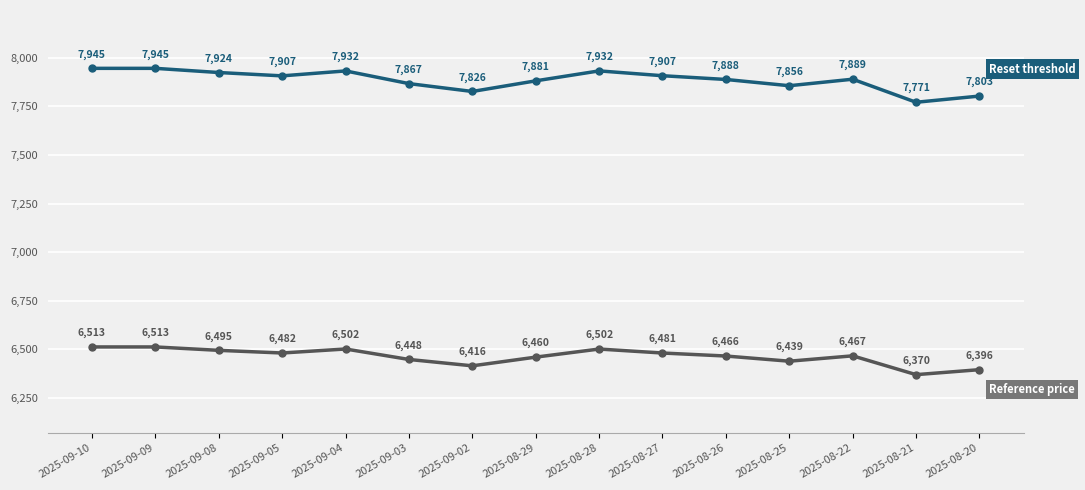

At which category does the chart reach its minimum across all series?

2025-08-21